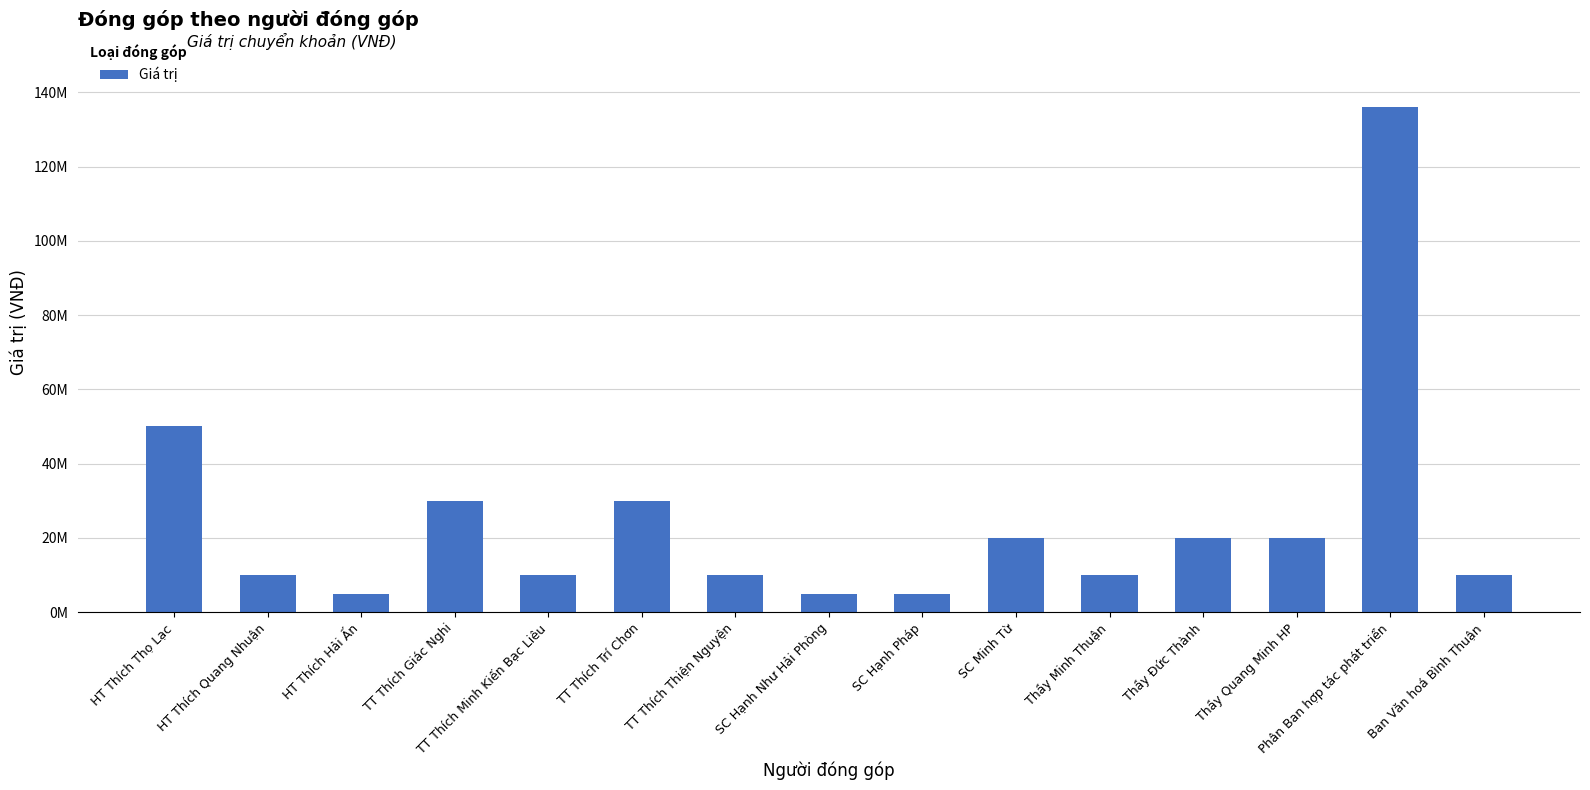

What is the average value?

24733333